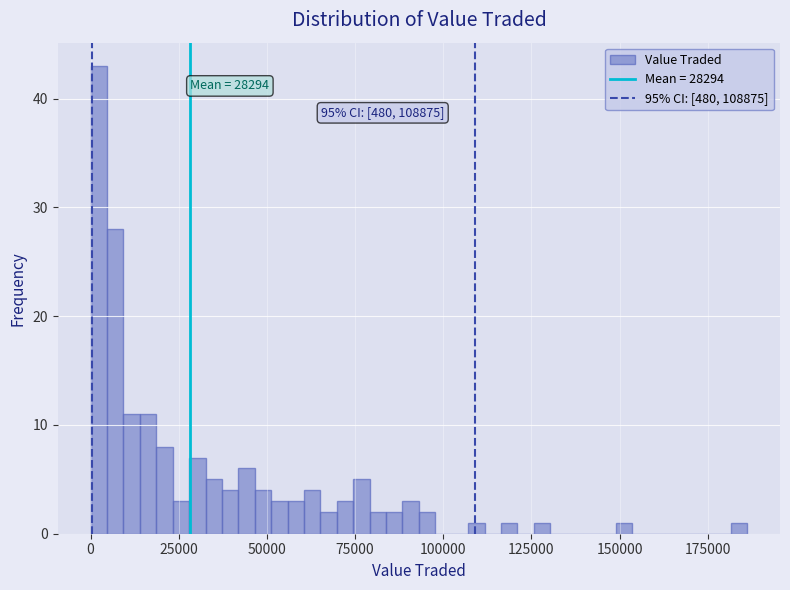

Around what value on the x-axis is the tallest bar? Give the approximate position of its centre, as read against the axis.

0